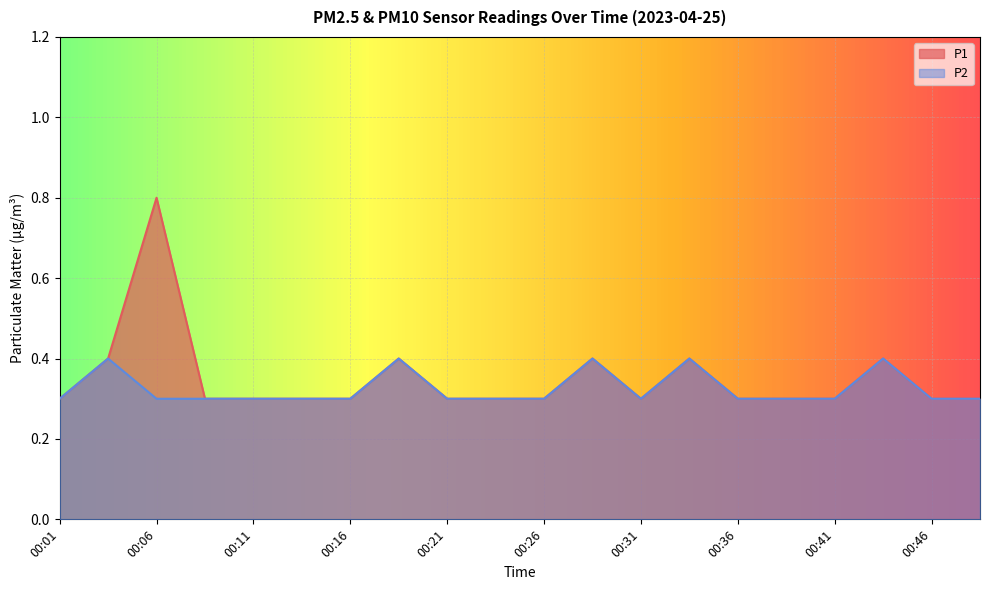

In P2, how many points are lower than both neighbors (excluding endpoints)?

1